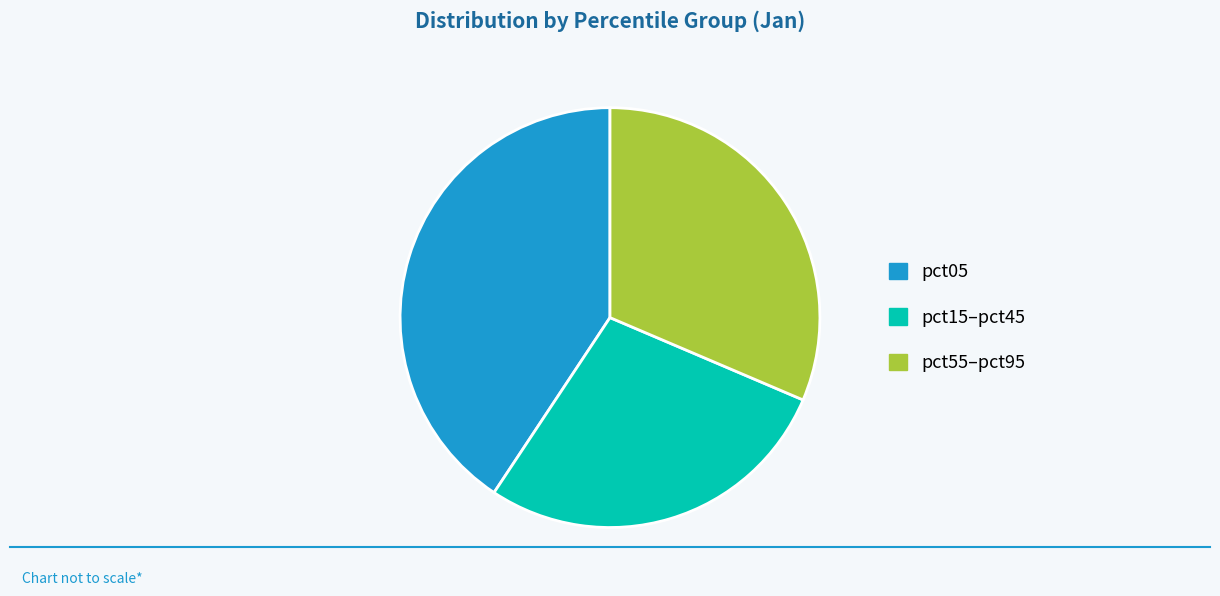

Is the sum of pct55–pct95 and pct05 greater than half?

Yes